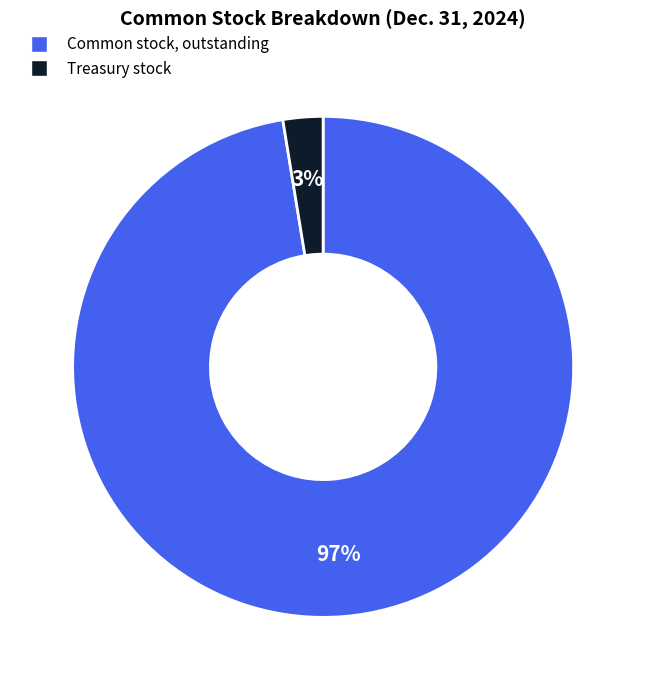

Do Common stock, outstanding and Treasury stock together represent more than half of the pie?

Yes